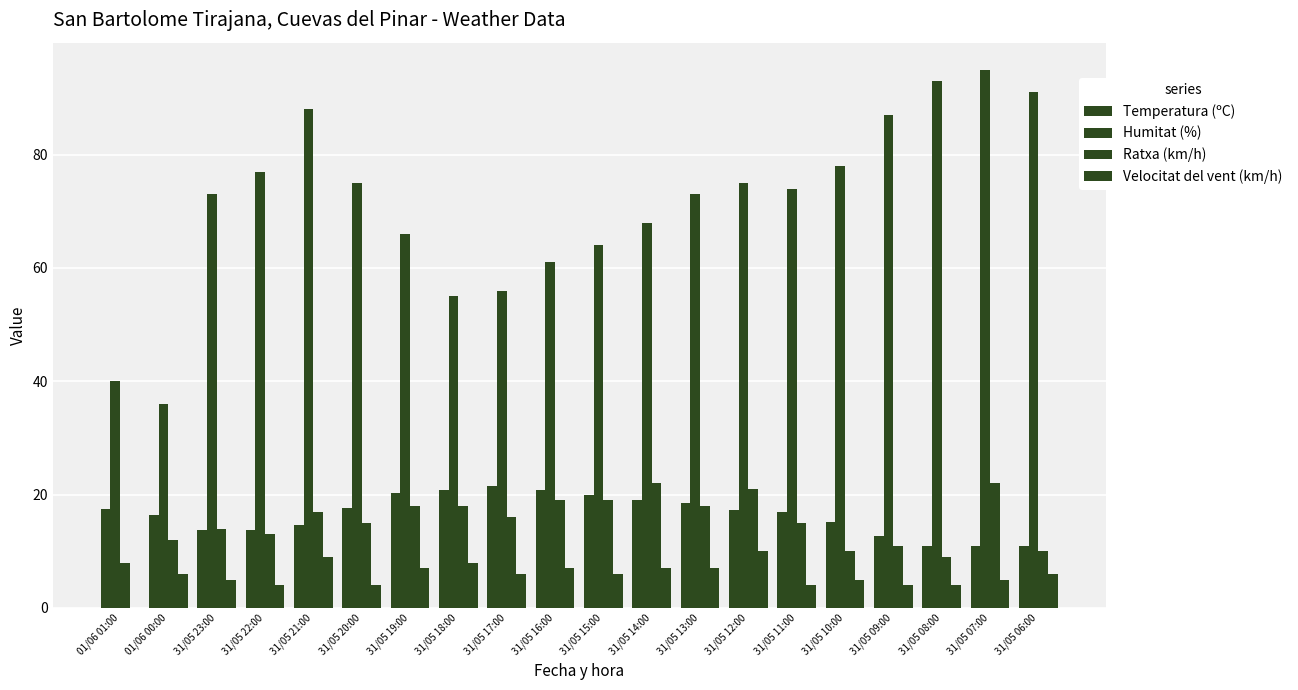

Does the chart contain stacked bars?

No